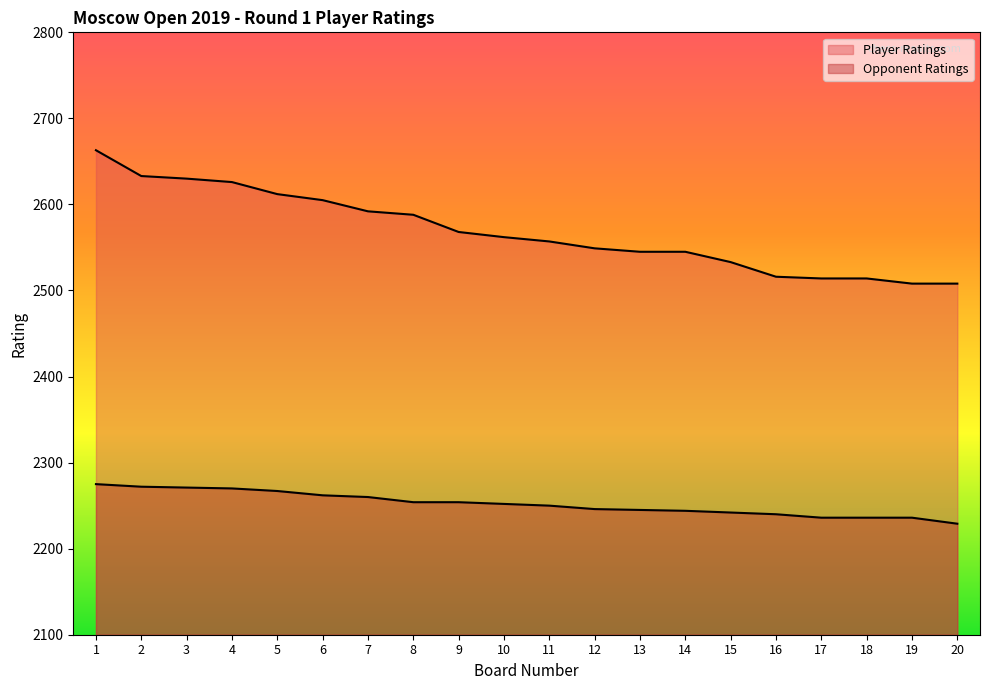

True or false: Opponent Ratings has more than 1 points higher than both neighbors.

False